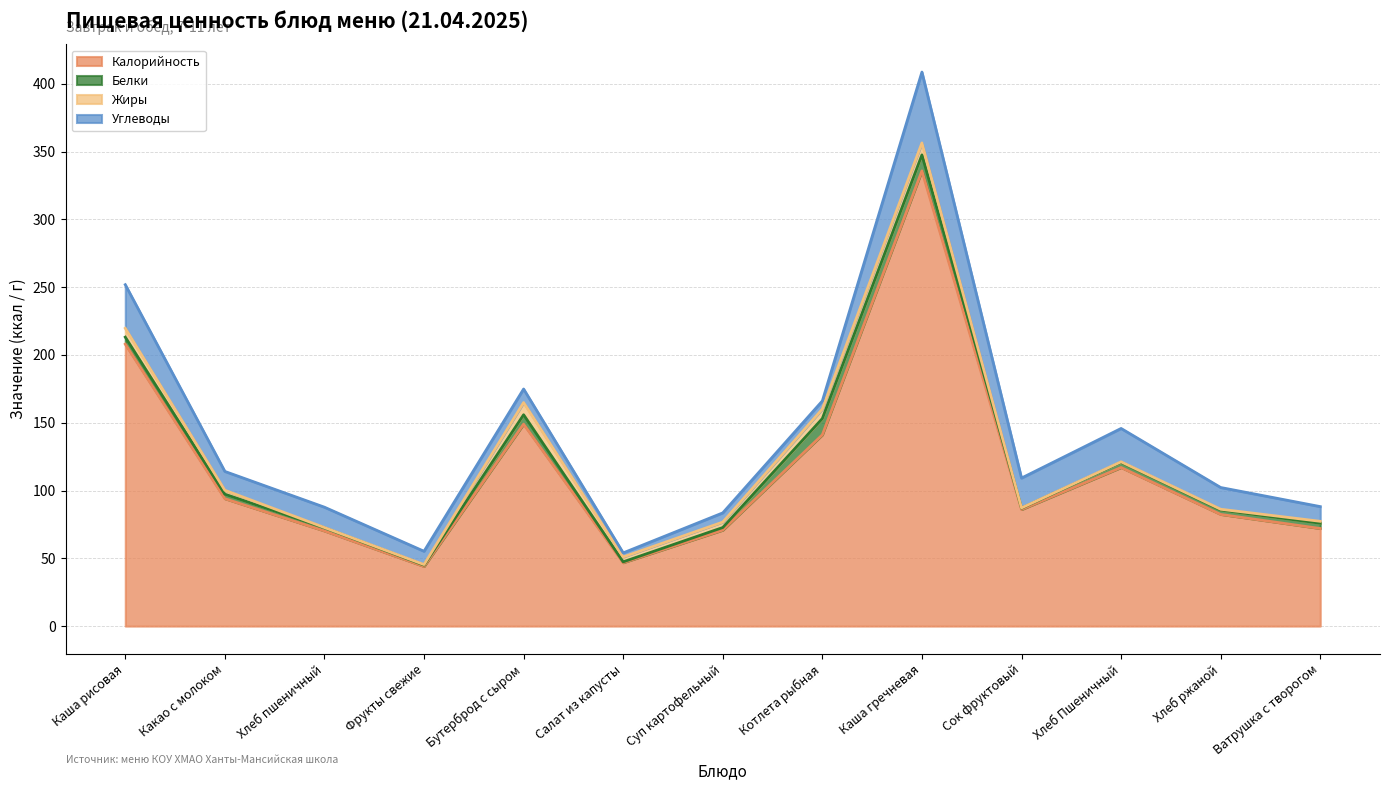

What is the sum of all Белки values?

56.9